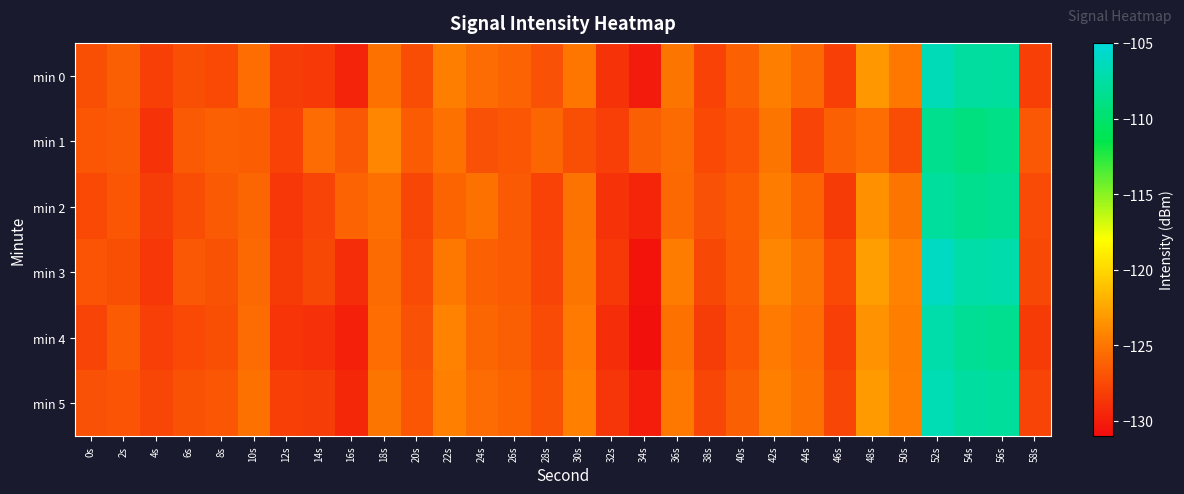

At which category is the sum across all series the highest?

52s